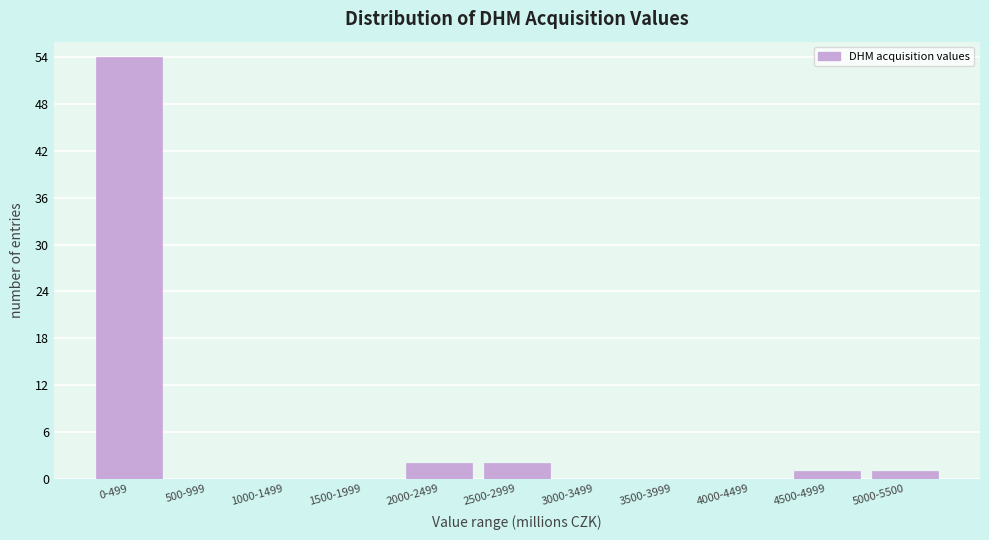

Reading left to right, list all the values displayed in this chart.

0-499=54	500-999=0	1000-1499=0	1500-1999=0	2000-2499=2	2500-2999=2	3000-3499=0	3500-3999=0	4000-4499=0	4500-4999=1	5000-5500=1